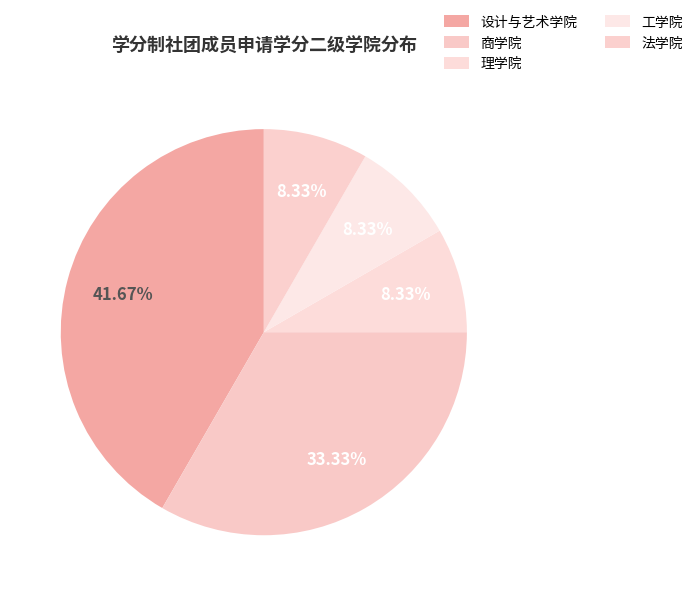

Combined, what portion of the pie is 商学院 and 工学院?

41.7%